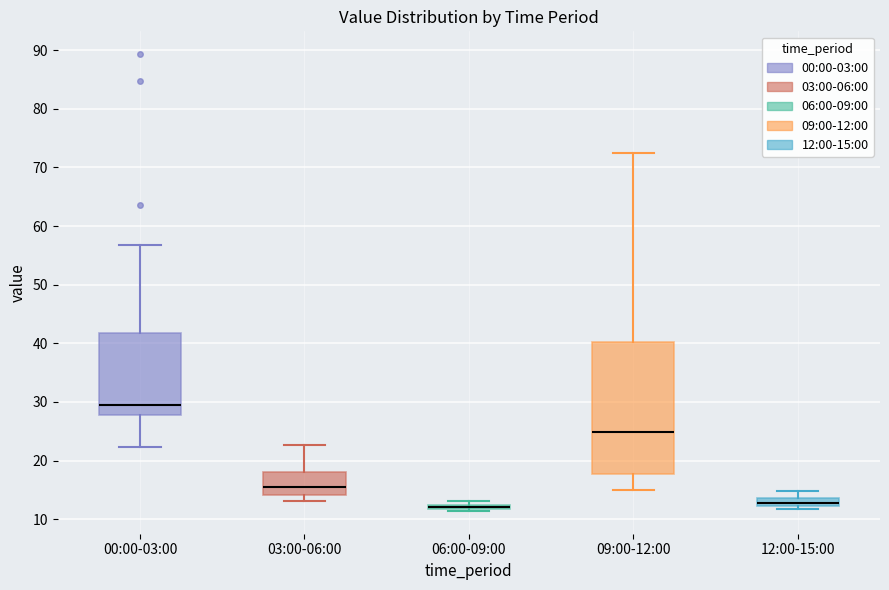

Which box is the tallest, from its lower edge to its upper edge?

09:00-12:00